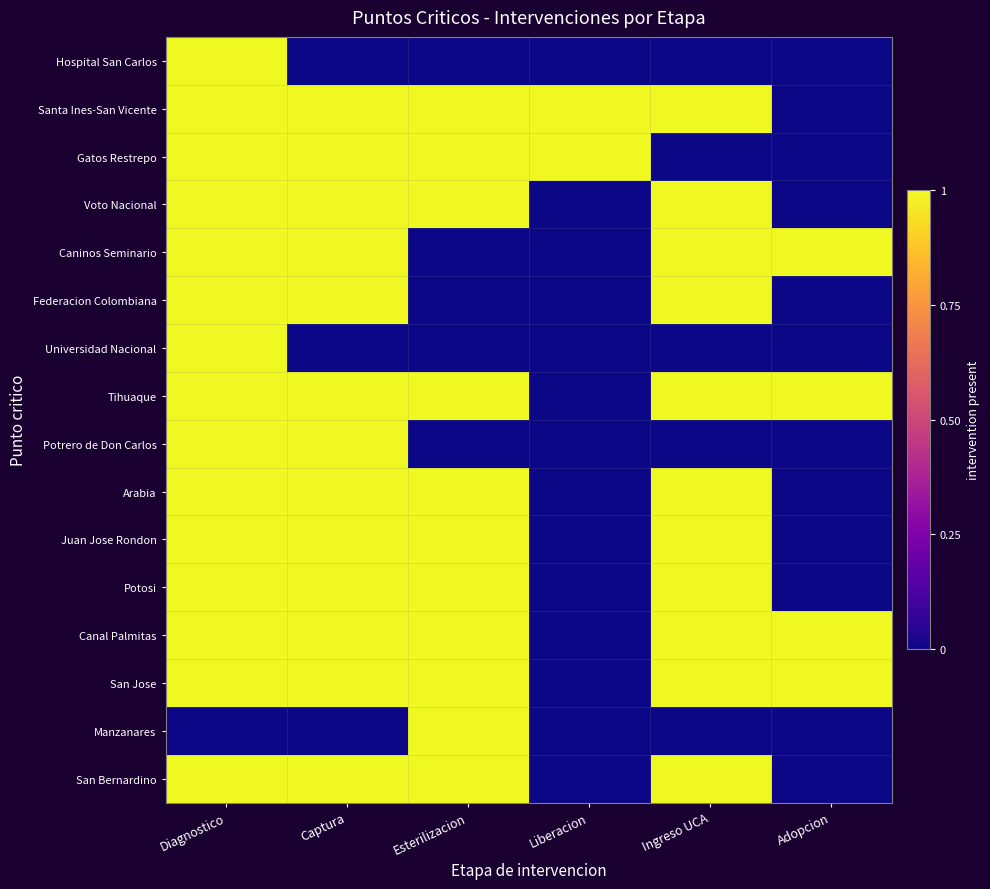

Rank the series at Captura from highest to lowest value.

Santa Ines-San Vicente, Gatos Restrepo, Voto Nacional, Caninos Seminario, Federacion Colombiana, Tihuaque, Potrero de Don Carlos, Arabia, Juan Jose Rondon, Potosi, Canal Palmitas, San Jose, San Bernardino, Hospital San Carlos, Universidad Nacional, Manzanares